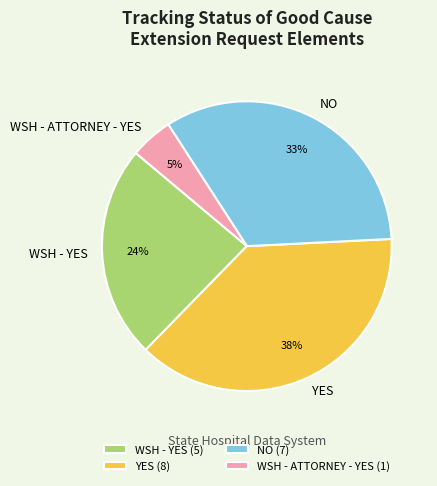

To the nearest percent, what portion does WSH - YES represent?

24%